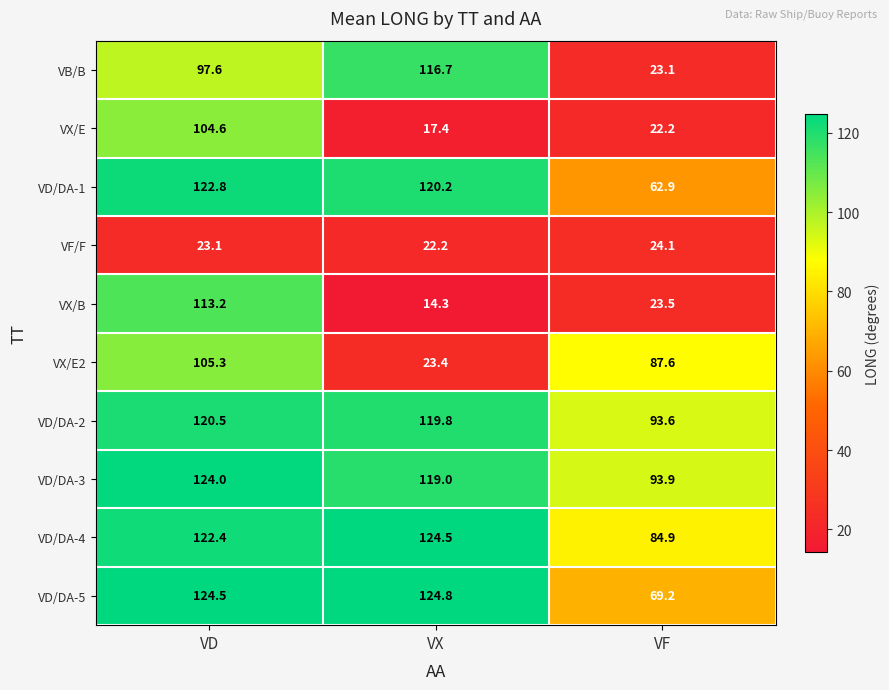

The VF/F series shows 8.3 at VD. True or false?

False